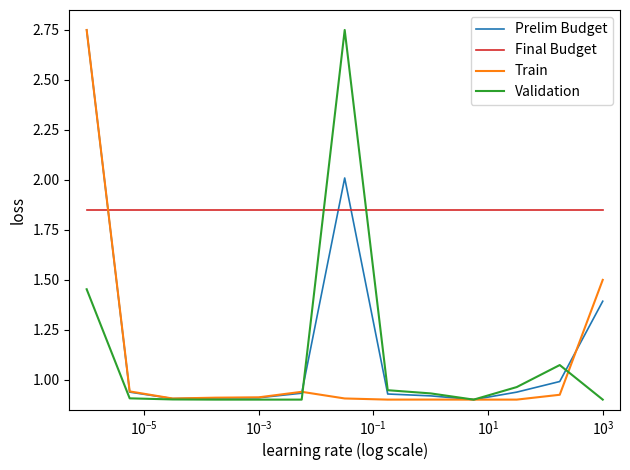

Which series has the largest total across all categories?

Final Budget